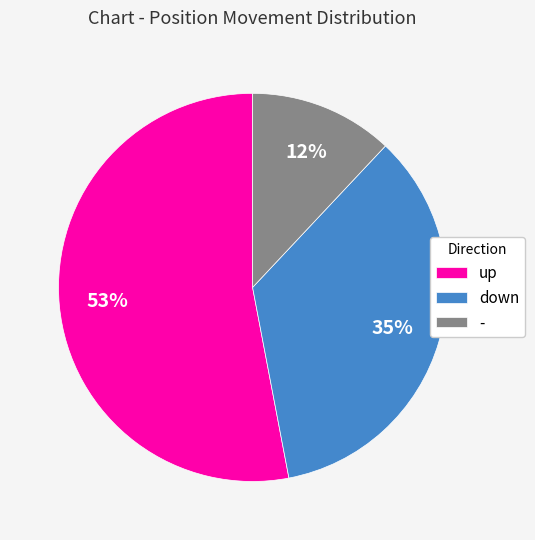

To the nearest percent, what portion does - represent?

12%